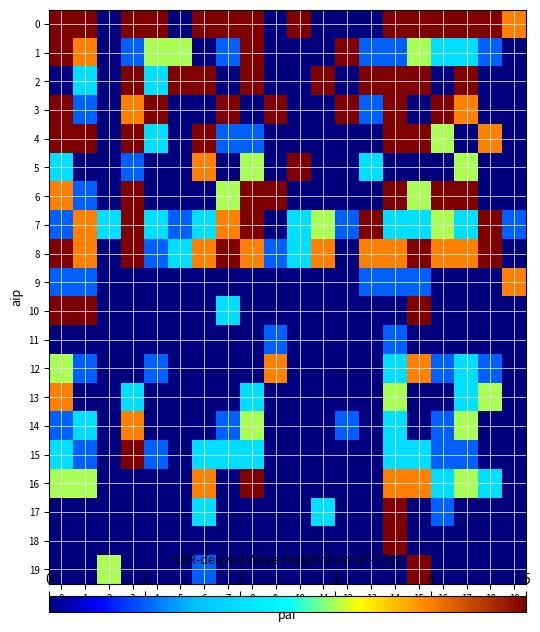

Rank the series by their maximum value, from lowest to highest.

11, 9, 12, 13, 14, 15, 16, 18, 7, 10, 17, 19, 6, 1, 4, 8, 3, 0, 2, 5